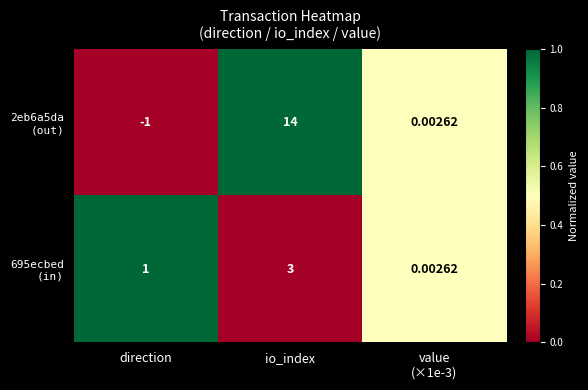

Which category has the lowest value across all series?

direction